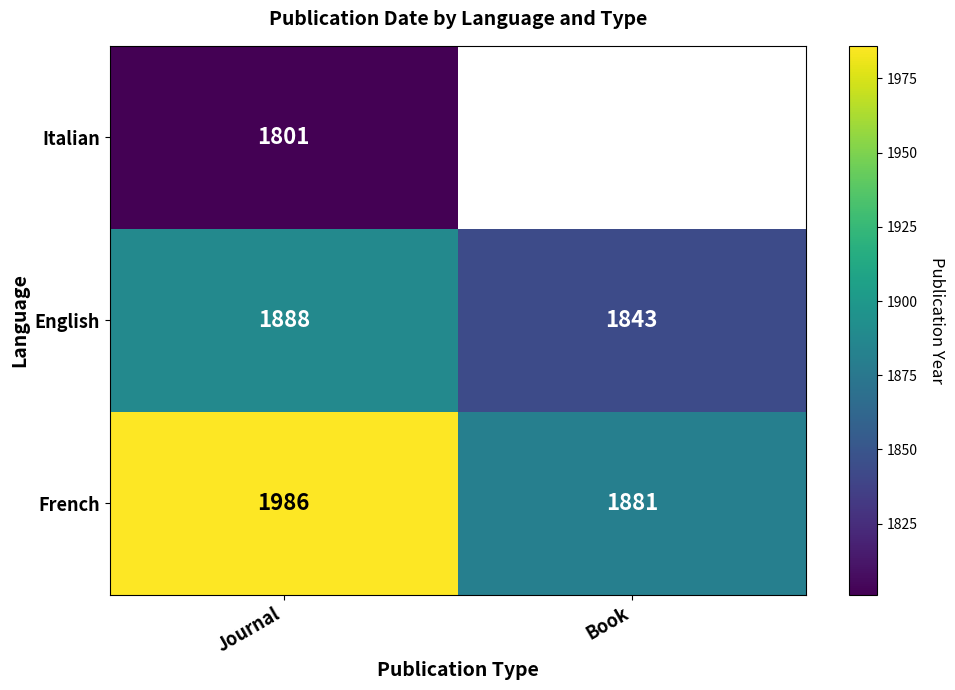

Is it true that French equals 1986 at Journal?

True